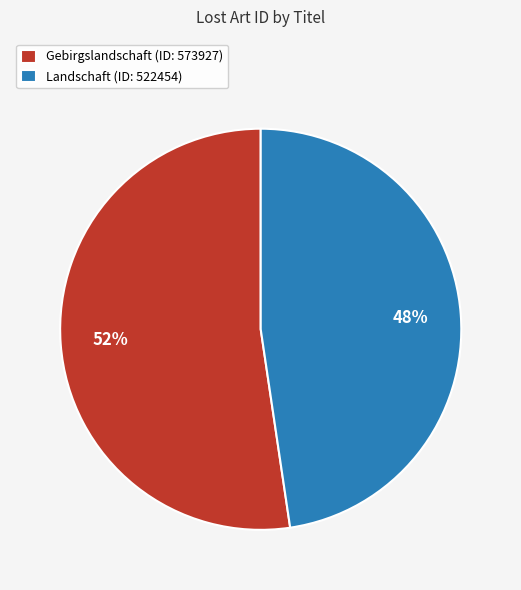

To the nearest percent, what percentage of the pie is Gebirgslandschaft?

52%